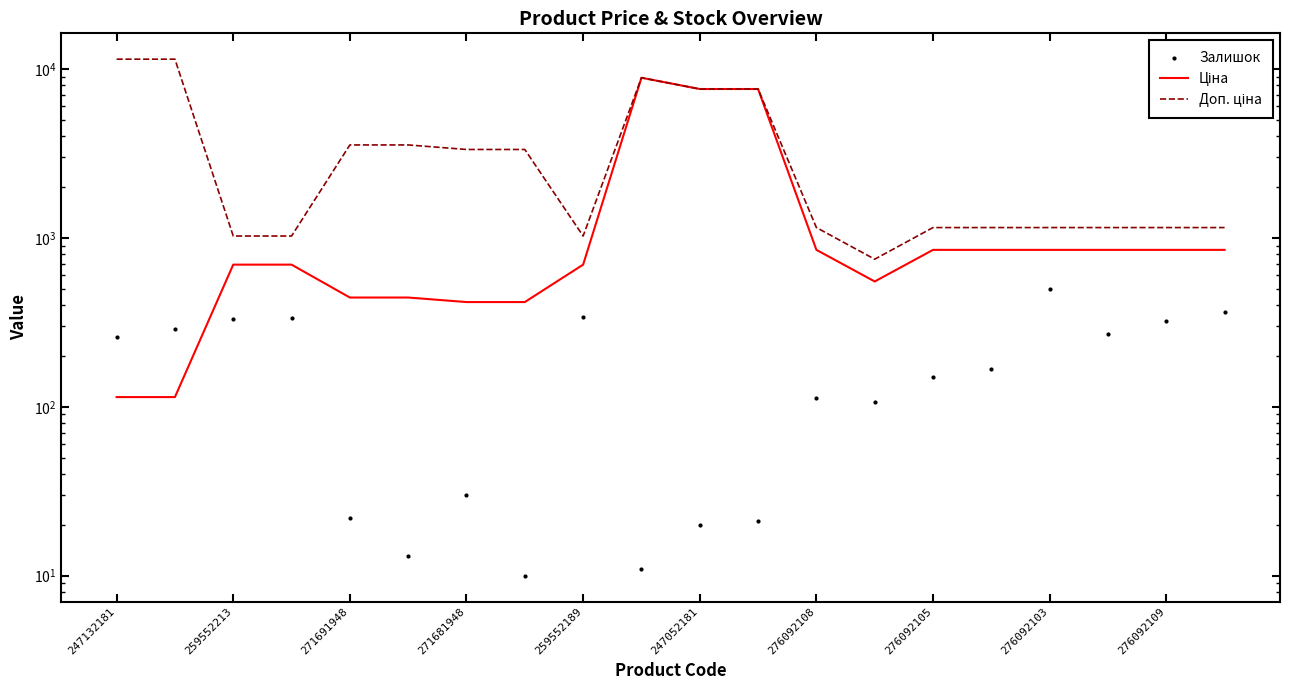

In Доп. ціна, how many points are lower than both neighbors (excluding endpoints)?

2